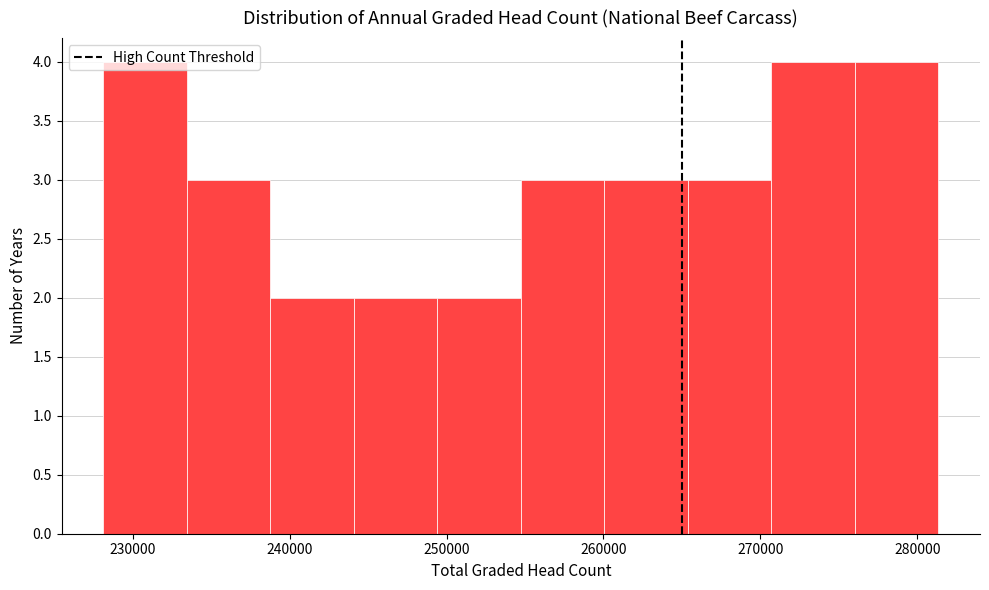

Reading left to right, transcribe this chart: for each bar, give the range it covers on the x-axis and its height. Neither the bar edges nor the heights are printed on the chart, so give them approximately, as read against the axes.

228000 to 233000: 4
233000 to 239000: 3
239000 to 244000: 2
244000 to 249000: 2
249000 to 255000: 2
255000 to 260000: 3
260000 to 265000: 3
265000 to 271000: 3
271000 to 276000: 4
276000 to 281000: 4